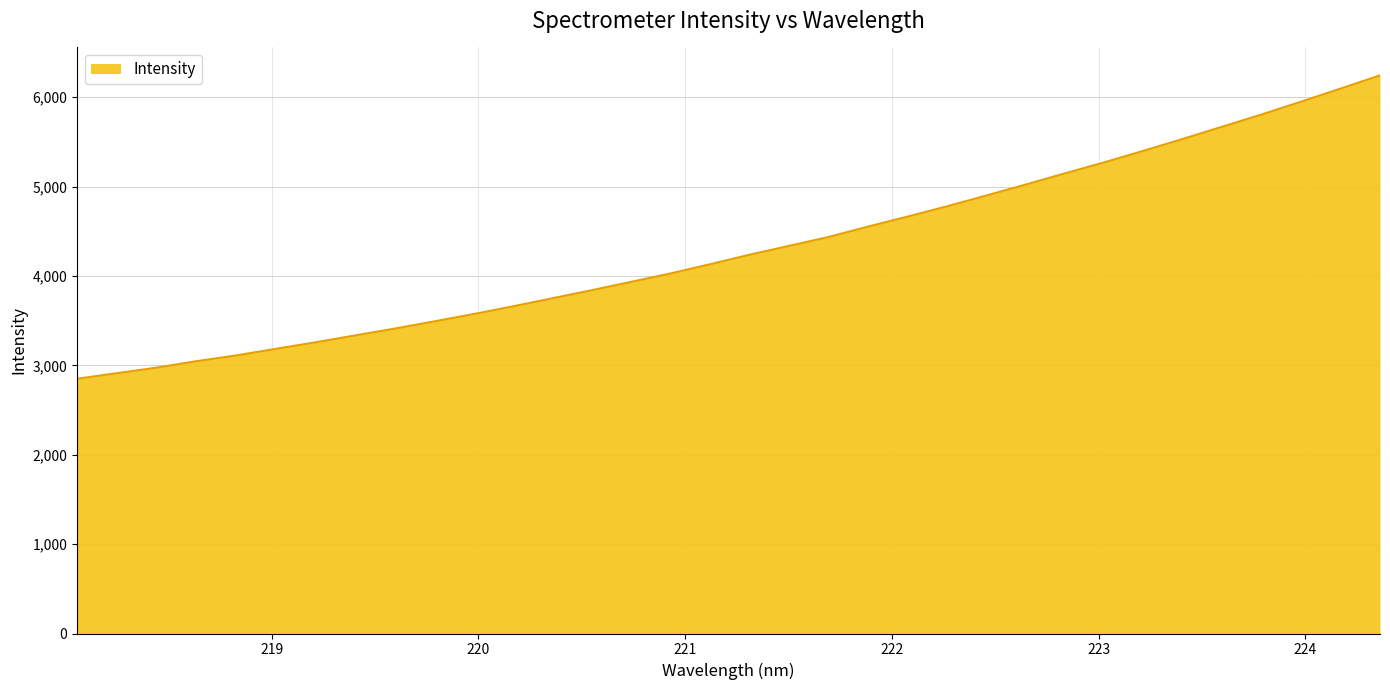

What is the maximum value shown in the chart?

6244.1